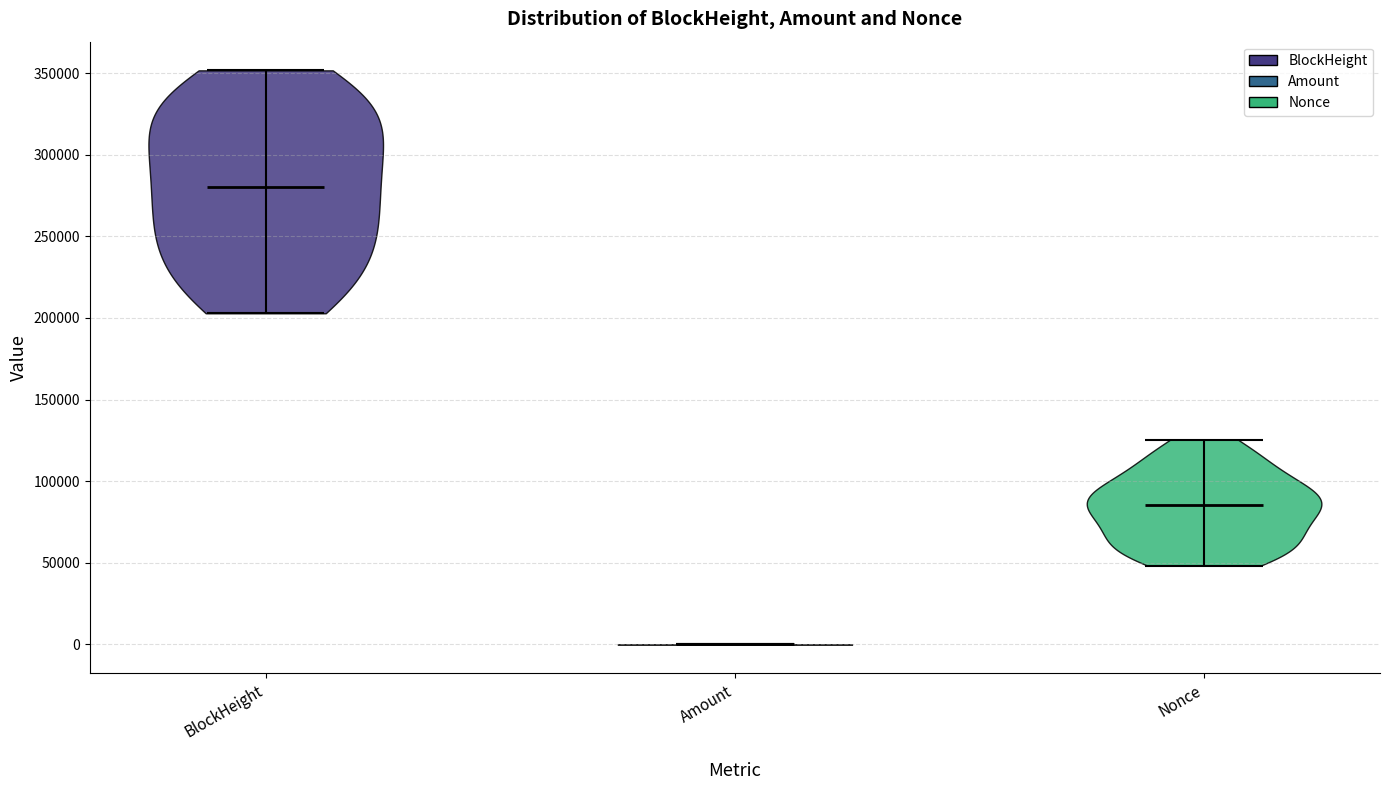

Which violin has the lowest median line?

Amount